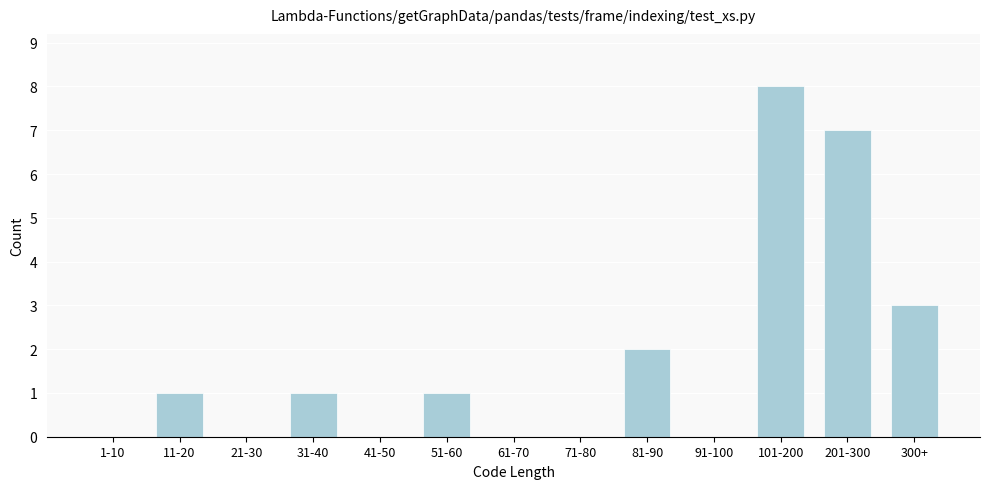

Reading left to right, extract all data points from this chart.

1-10=0	11-20=1	21-30=0	31-40=1	41-50=0	51-60=1	61-70=0	71-80=0	81-90=2	91-100=0	101-200=8	201-300=7	300+=3